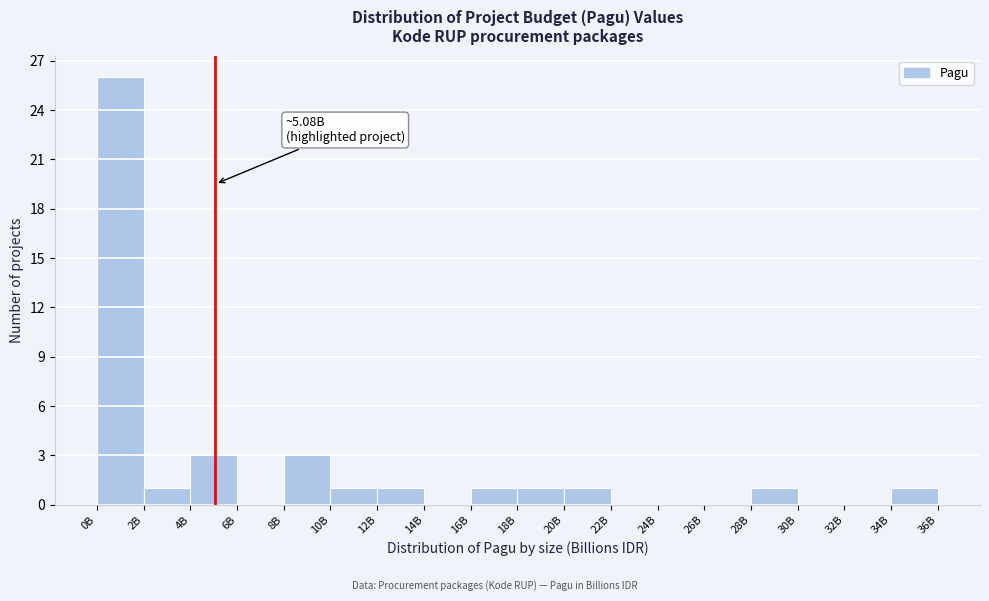

Reading left to right, what are all the values shown in this chart?

0B=26	2B=1	4B=3	6B=0	8B=3	10B=1	12B=1	14B=0	16B=1	18B=1	20B=1	22B=0	24B=0	26B=0	28B=1	30B=0	32B=0	34B=1